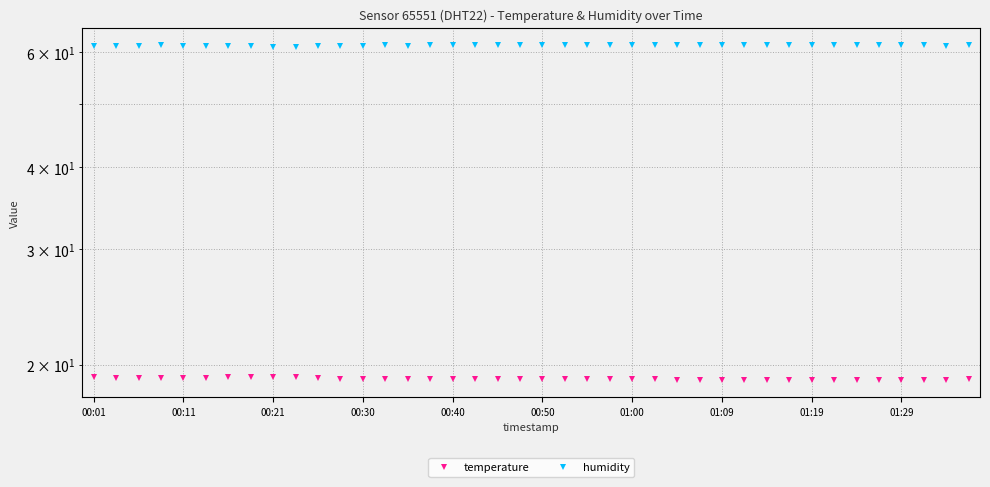

How many data points in temperature are less than 19?

17